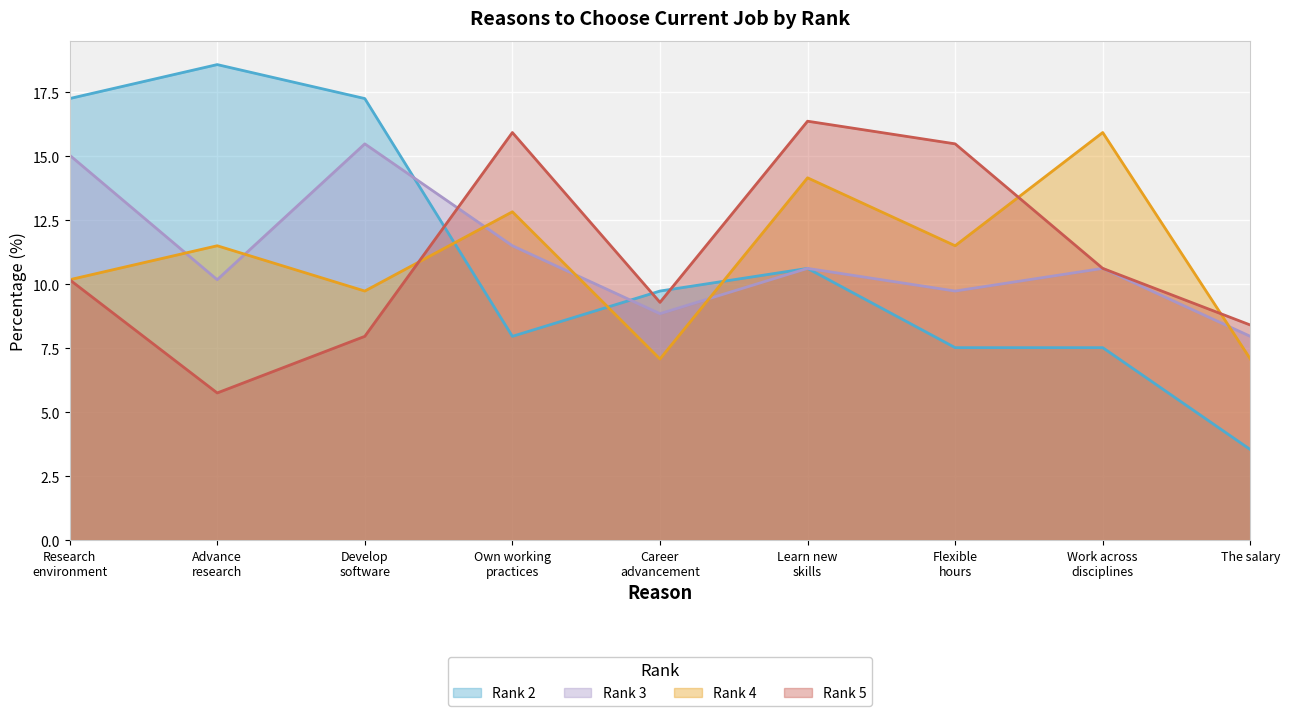

At which label is Rank 5 closest to 11?

Work across
disciplines